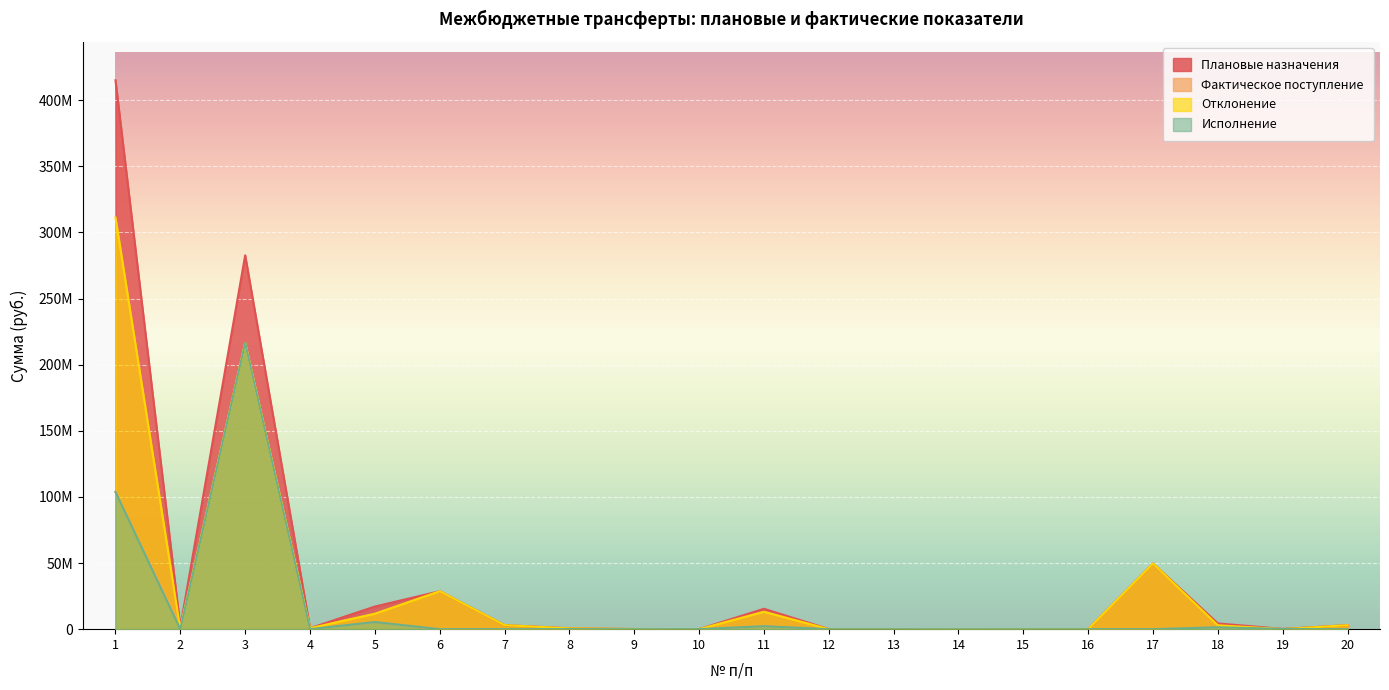

Rank the series at 19 from highest to lowest value.

Плановые назначения, Фактическое поступление, Исполнение, Отклонение